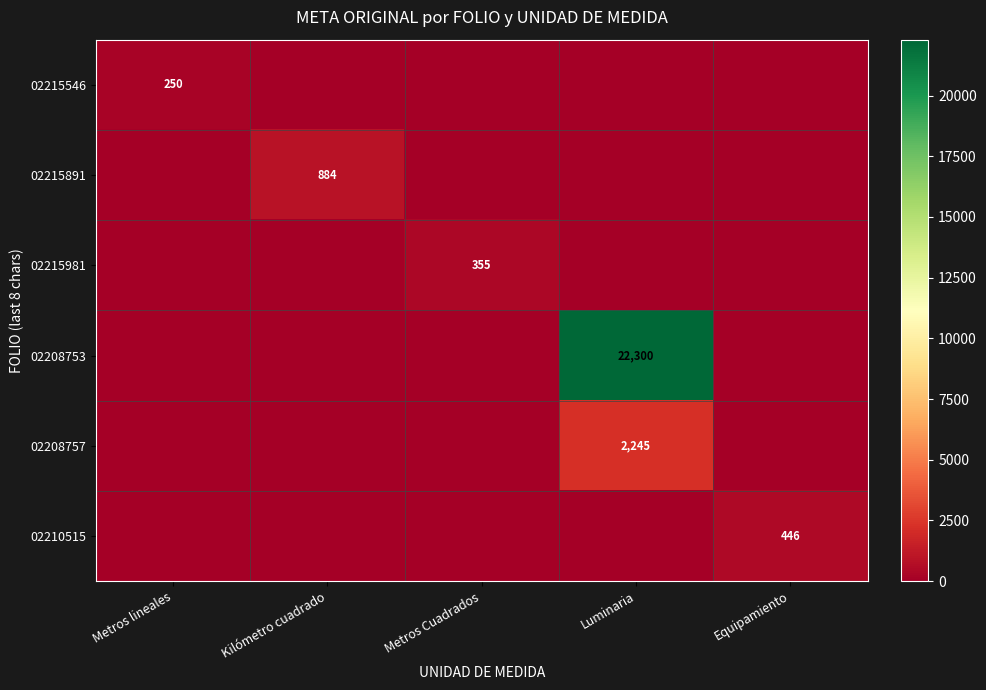

What is the greatest value displayed?

22300